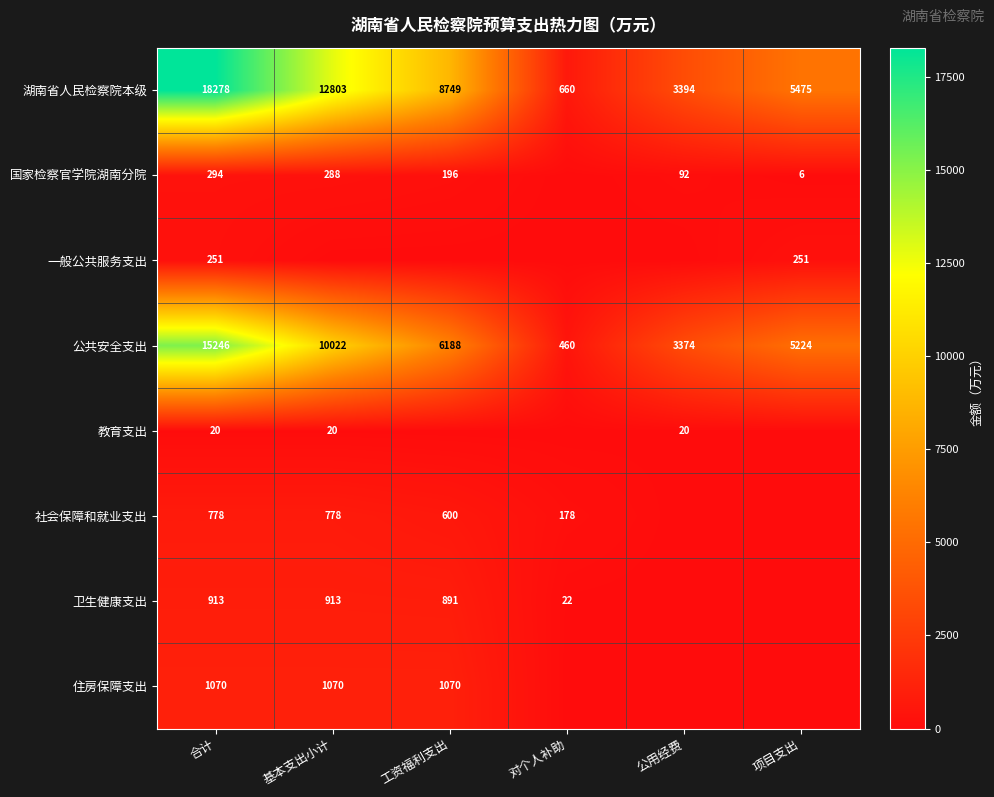

Which label corresponds to the largest value in the chart?

合计